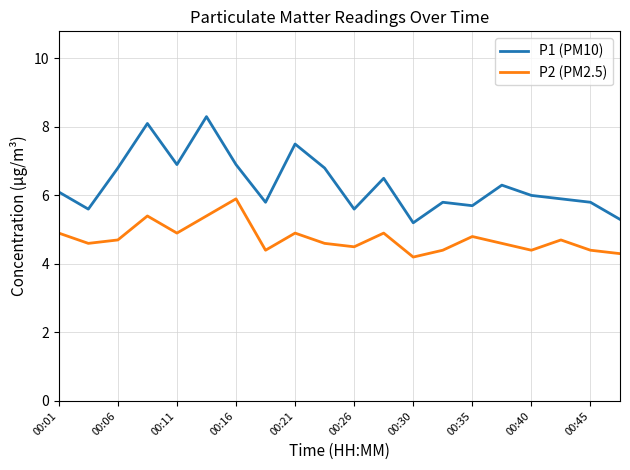

Which series has the largest total across all categories?

P1 (PM10)